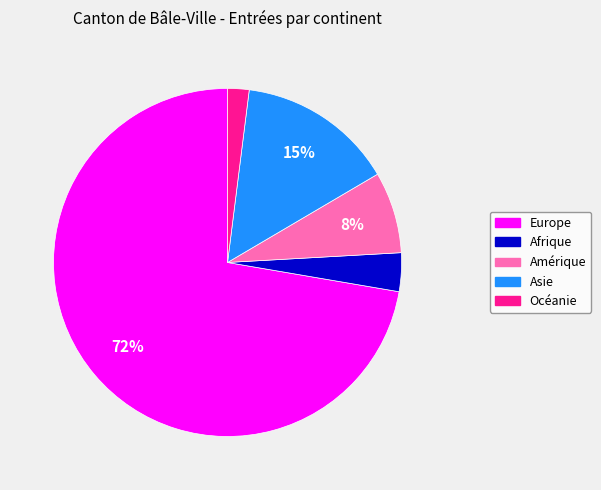

How many slices are in this pie chart?

5